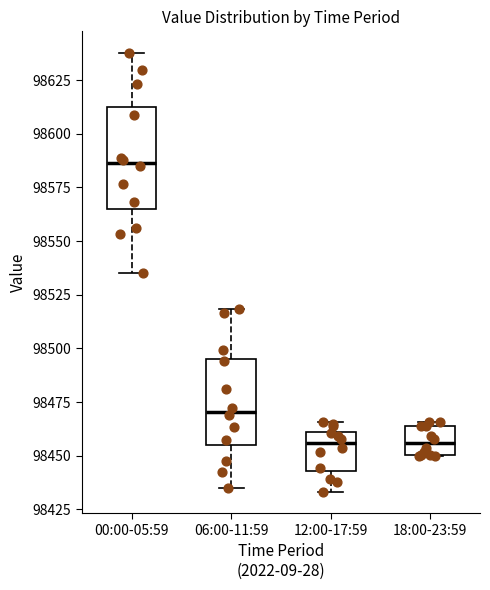

Reading left to right, transcribe this box plot: for each box, give where its median line is, the range the box spans, and where its two whiskers end, as read against the y-axis. The values are not printed on the chart, so give them approximately, as read against the axis.

00:00-05:59: median 98585, box 98565 to 98610, whiskers 98535 to 98640
06:00-11:59: median 98470, box 98455 to 98495, whiskers 98435 to 98520
12:00-17:59: median 98455, box 98445 to 98460, whiskers 98435 to 98465
18:00-23:59: median 98455, box 98450 to 98465, whiskers 98450 to 98465 (just above the box's upper edge)